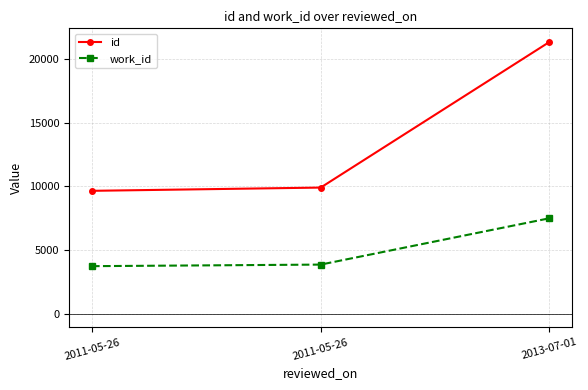

What is the difference between the second highest and minimum values in the id series?

255